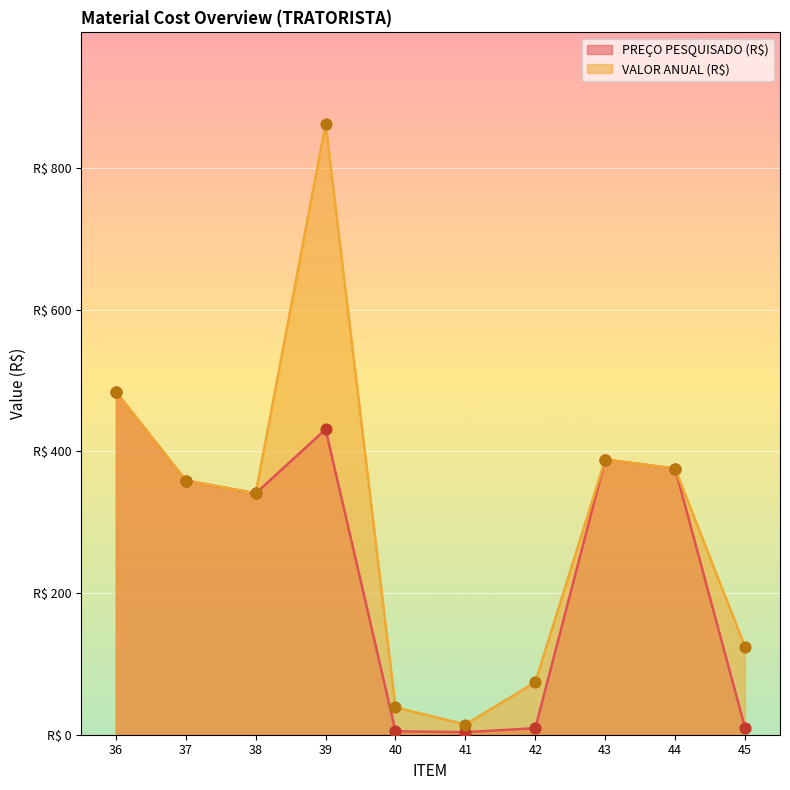

Which series has the largest total across all categories?

VALOR ANUAL (R$)